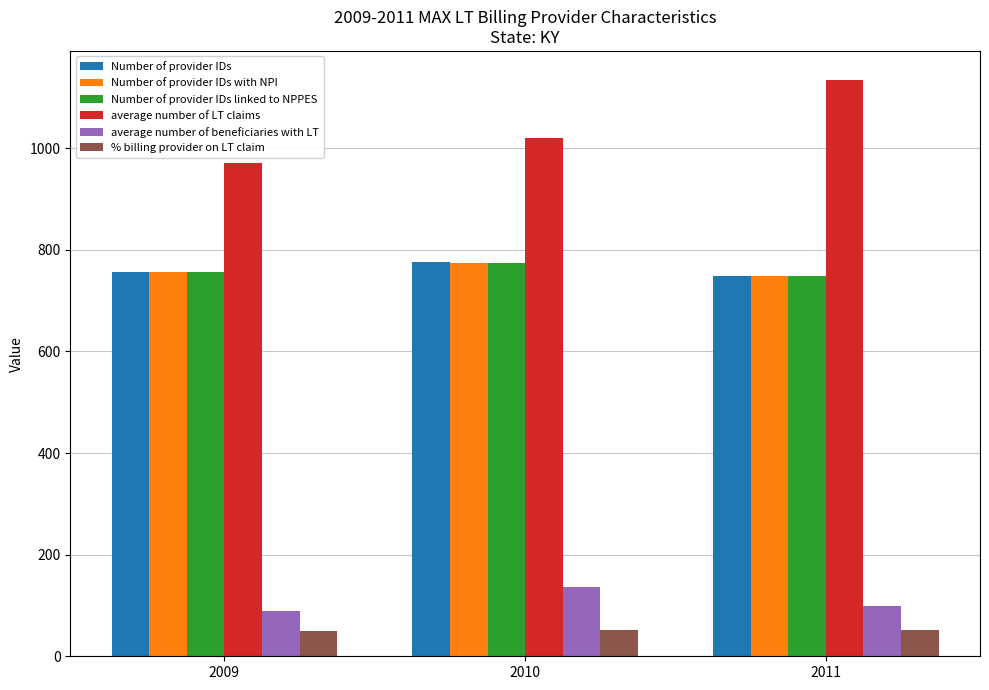

How many Number of provider IDs with NPI values are between 748 and 774?

3